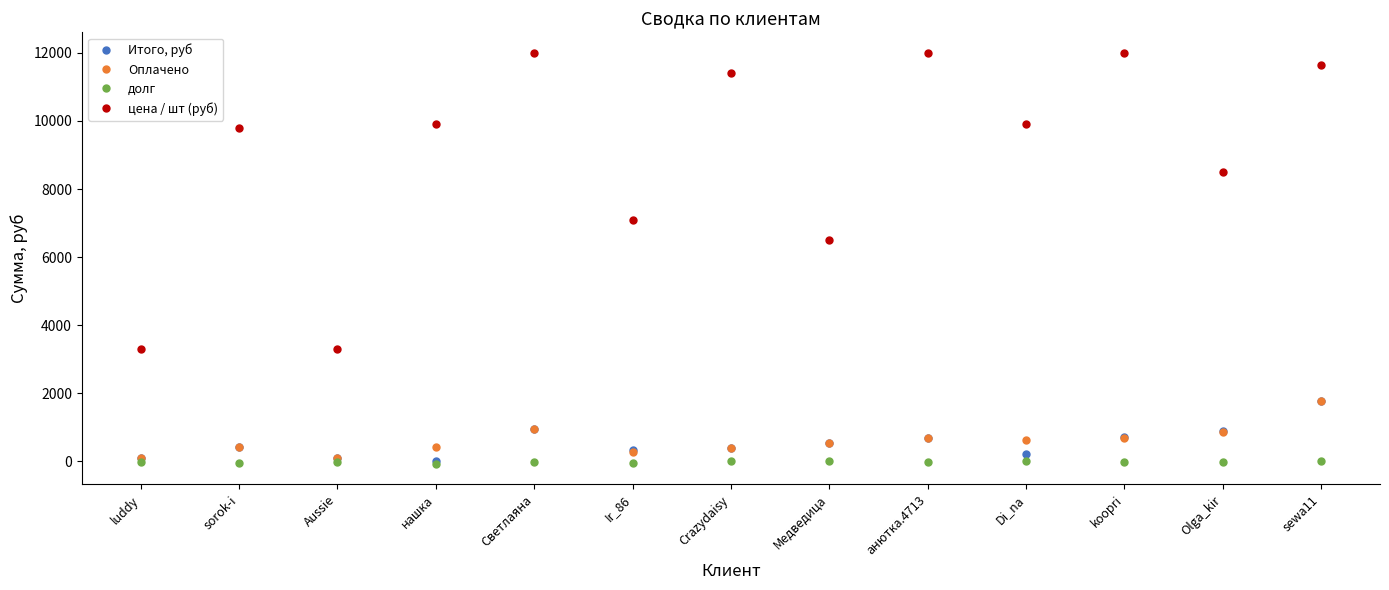

What is the difference between the second highest and minimum values in the Итого, руб series?

959.4